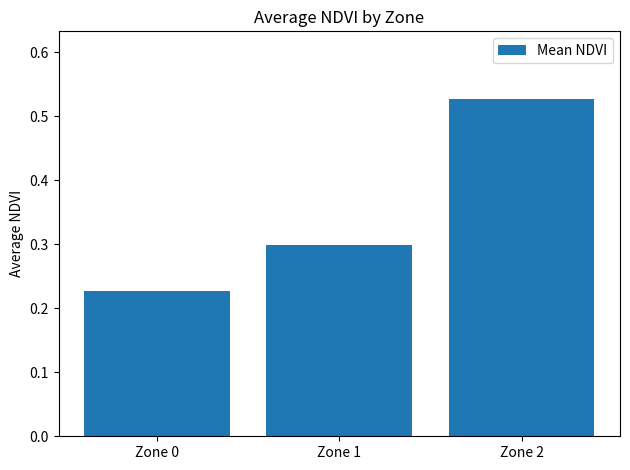

What is the sum of all values?

1.1